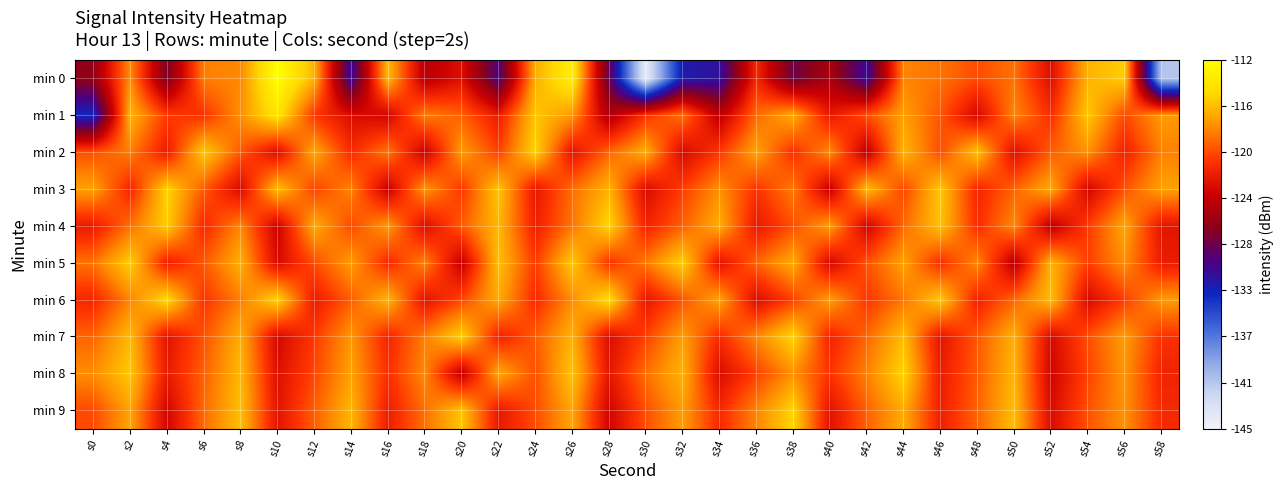

At how many categories does at least one series exceed -124?

30